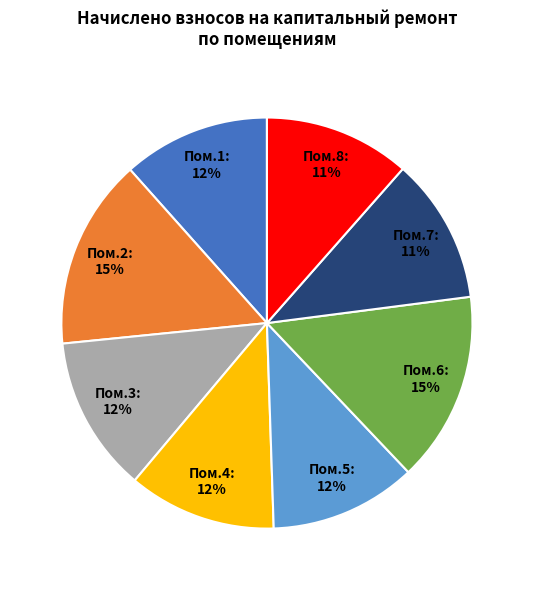

To the nearest percent, what is the difference between the largest and smallest slice percentages?

4%